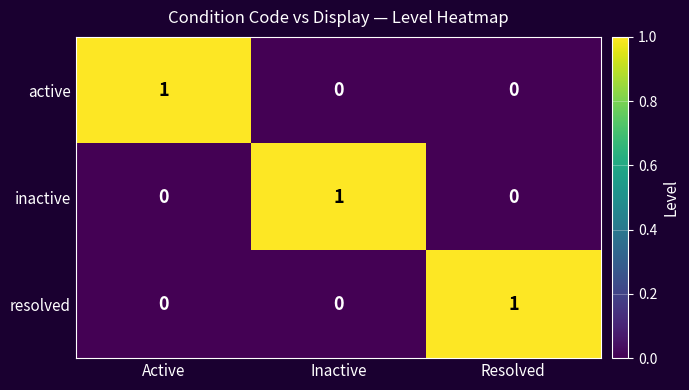

At how many categories does at least one series exceed 0?

3